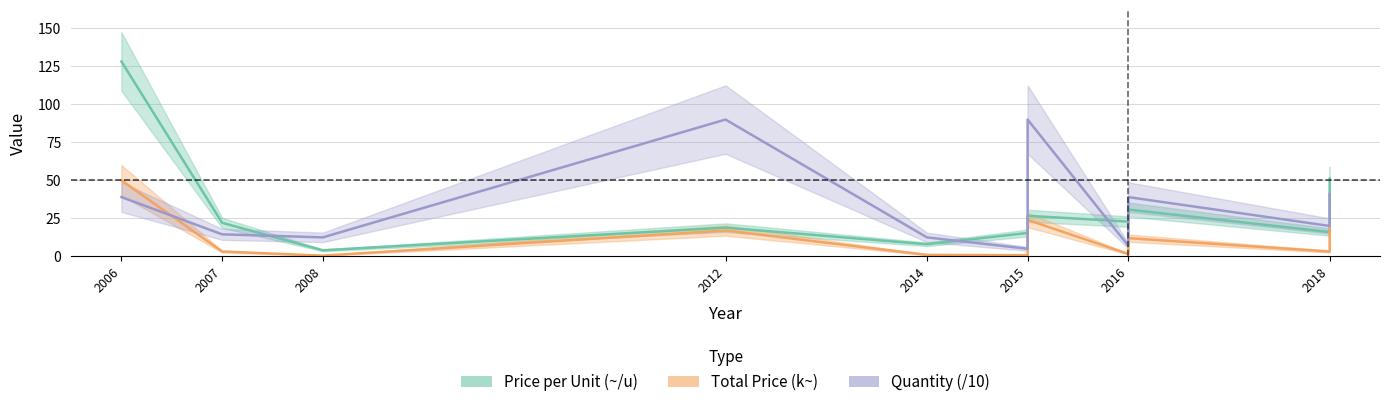

Reading right to left, list all the values displayed in this chart.

Price per Unit (~/u): 51.2	16.0	30.8	22.9	26.7	15.4	8.0	18.9	4.0	22.1	128.2
Total Price (k~): 21.0	3.2	12.0	1.6	24.0	0.8	1.0	17.0	0.5	3.2	50.0
Quantity (/10): 41.0	20.0	39.0	7.0	90.0	5.0	12.5	90.0	12.5	14.5	39.0